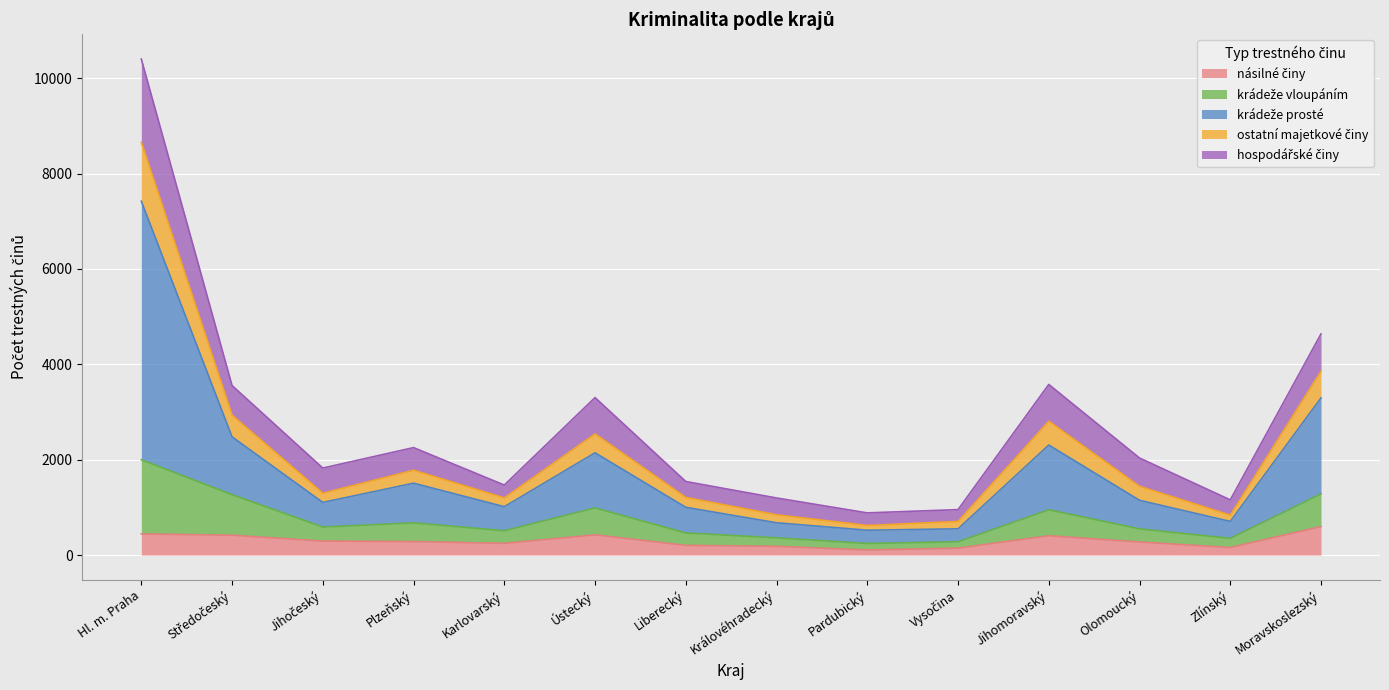

Which has a higher value, Hl. m. Praha or Jihočeský?

Hl. m. Praha